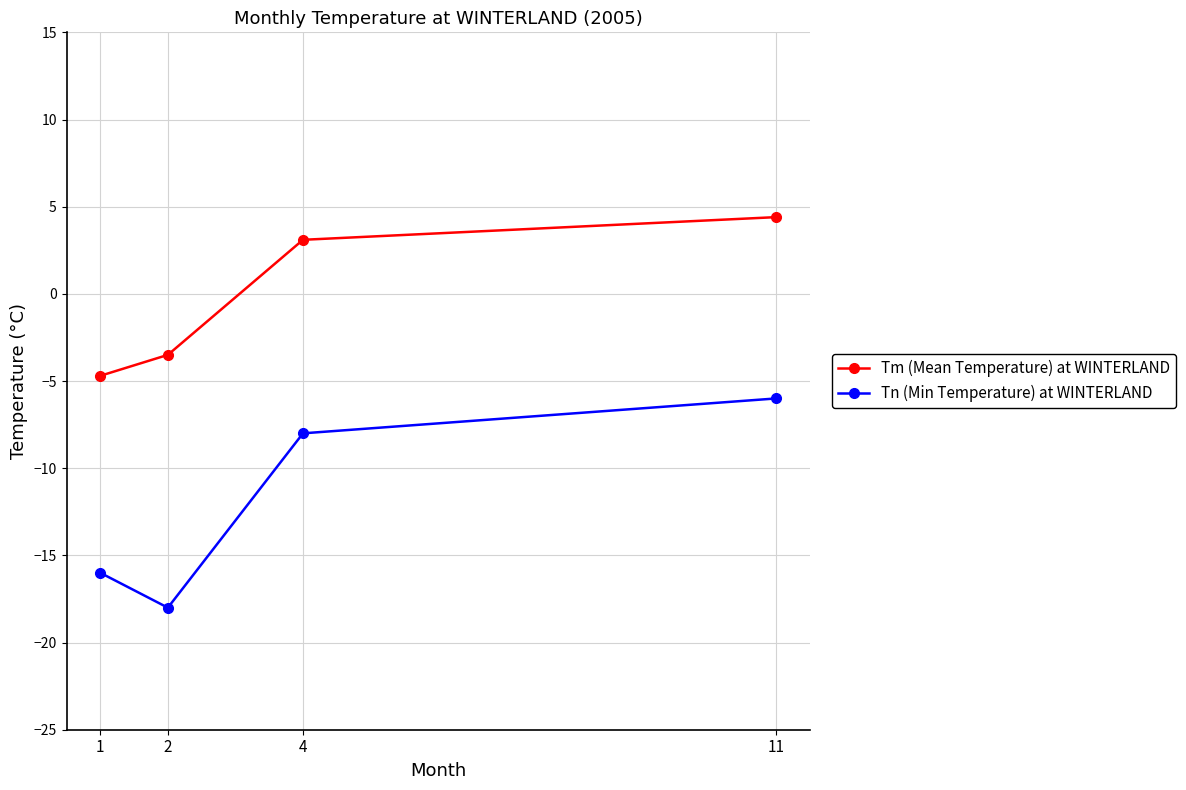

List the series in order of their overall mean, highest first.

Tm (Mean Temperature) at WINTERLAND, Tn (Min Temperature) at WINTERLAND